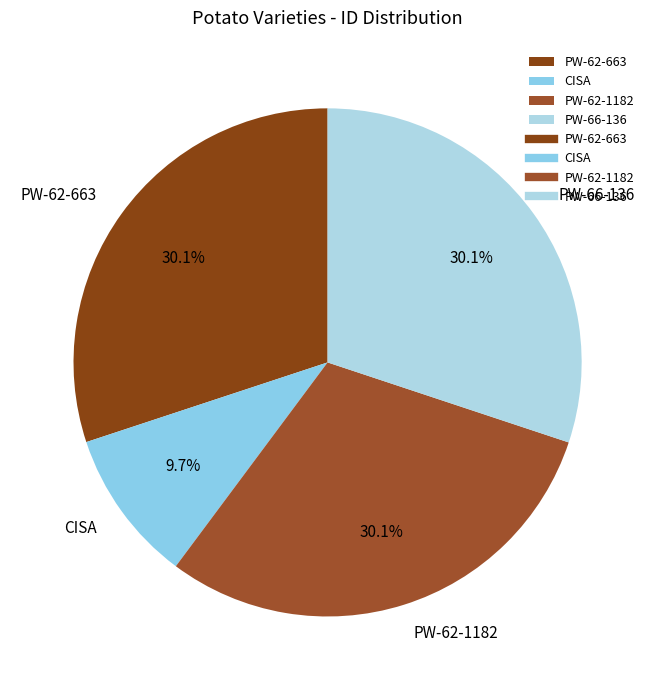

What is the ratio of the value at CISA to the value at PW-62-1182?

0.3